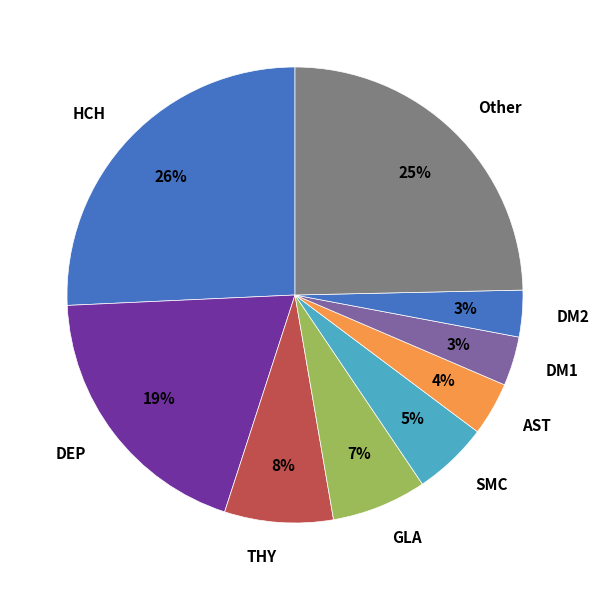

What is the ratio of the value at THY to the value at GLA?

1.1